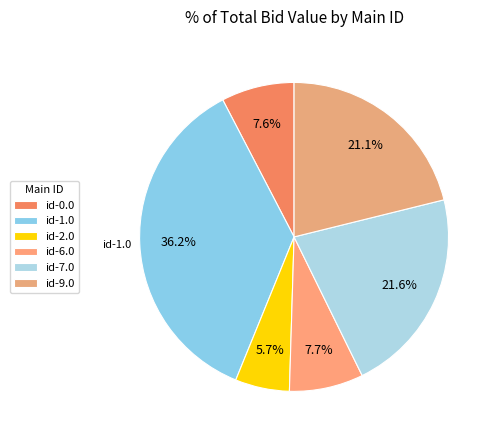

How many slices are in this pie chart?

6